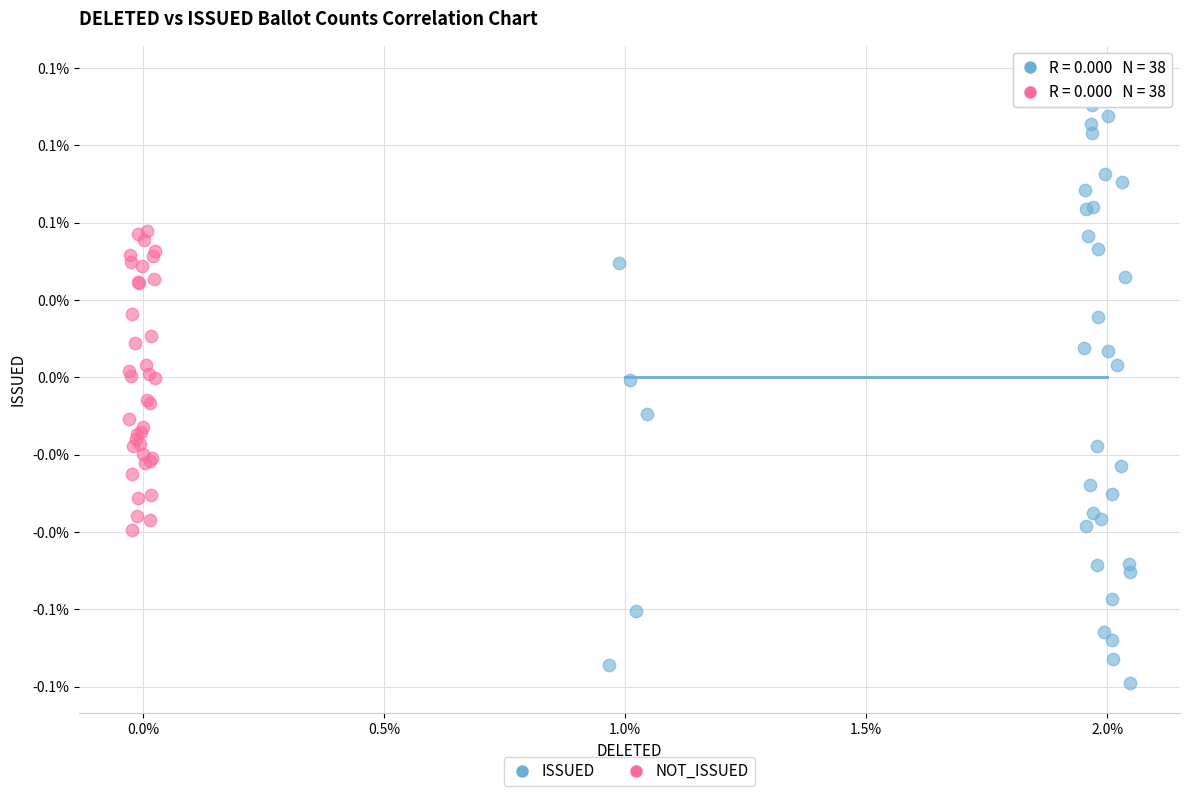

What are all the series names shown in the legend?

ISSUED, NOT_ISSUED